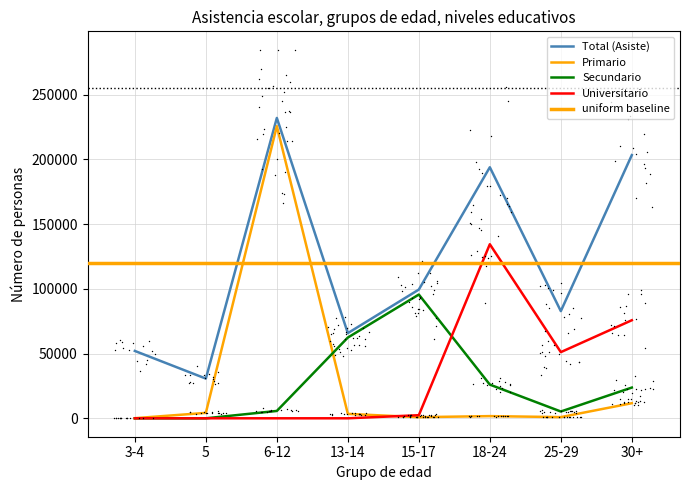

At which category is the sum across all series the highest?

6-12